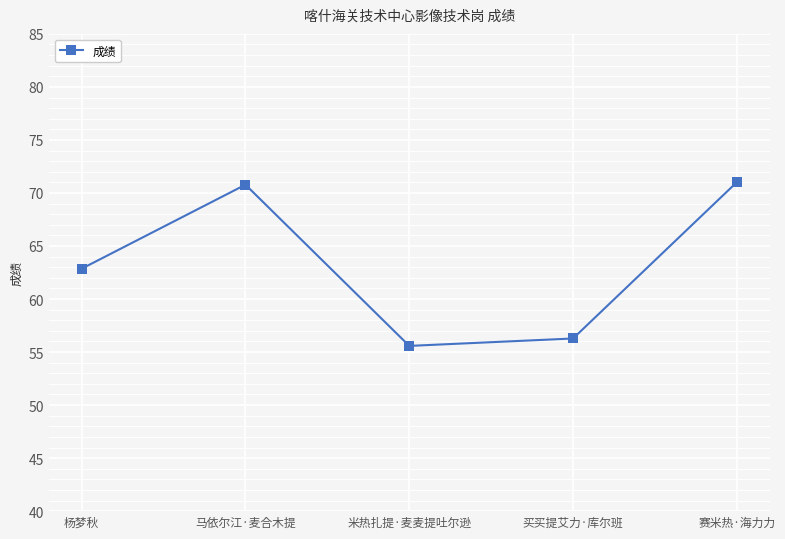

What is the change in value from 杨梦秋 to 赛米热·海力力?

+8.2